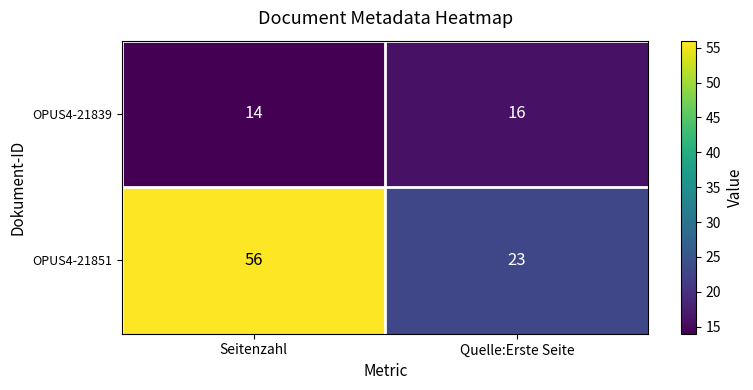

Reading left to right, transcribe all the data shown in this chart.

OPUS4-21839: 14	16
OPUS4-21851: 56	23